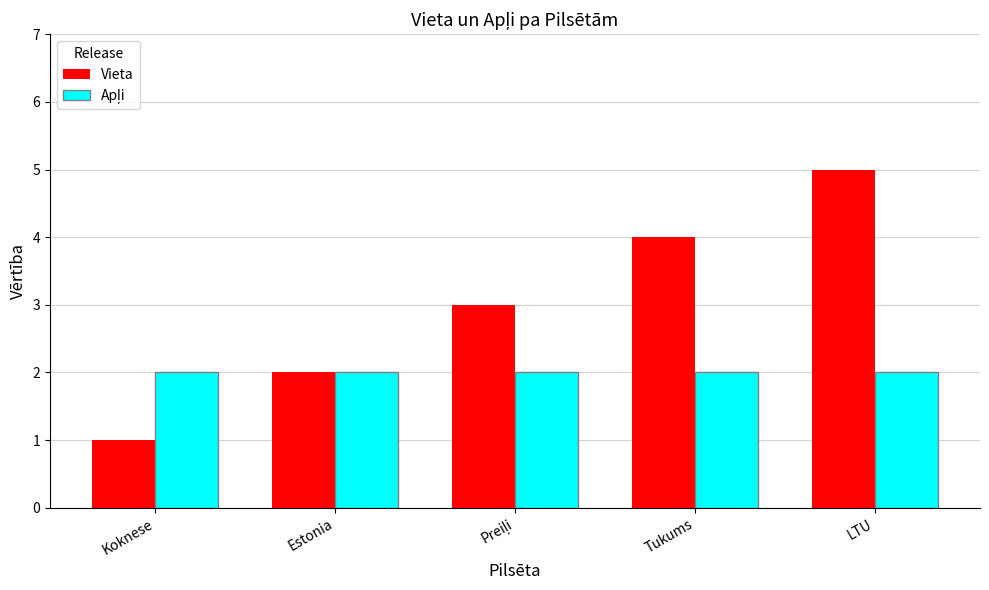

At which label does Vieta reach its minimum?

Koknese